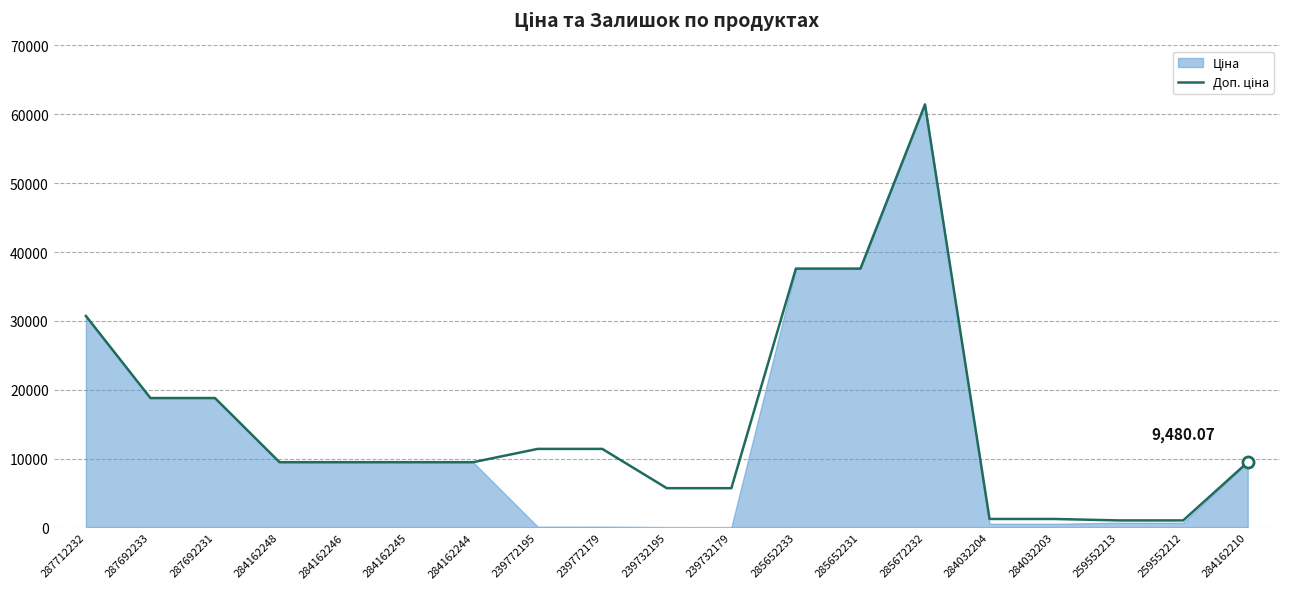

Does the chart have visible grid lines?

Yes